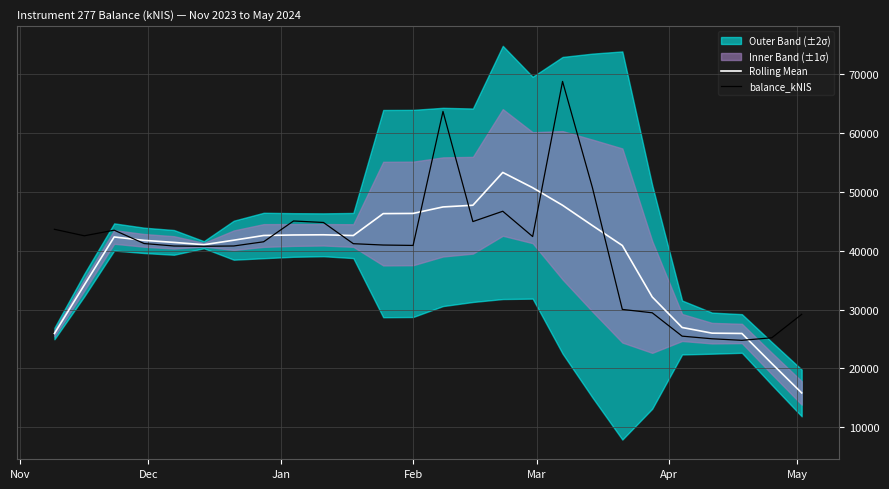

True or false: balance_kNIS and Rolling Mean cross at least once.

True